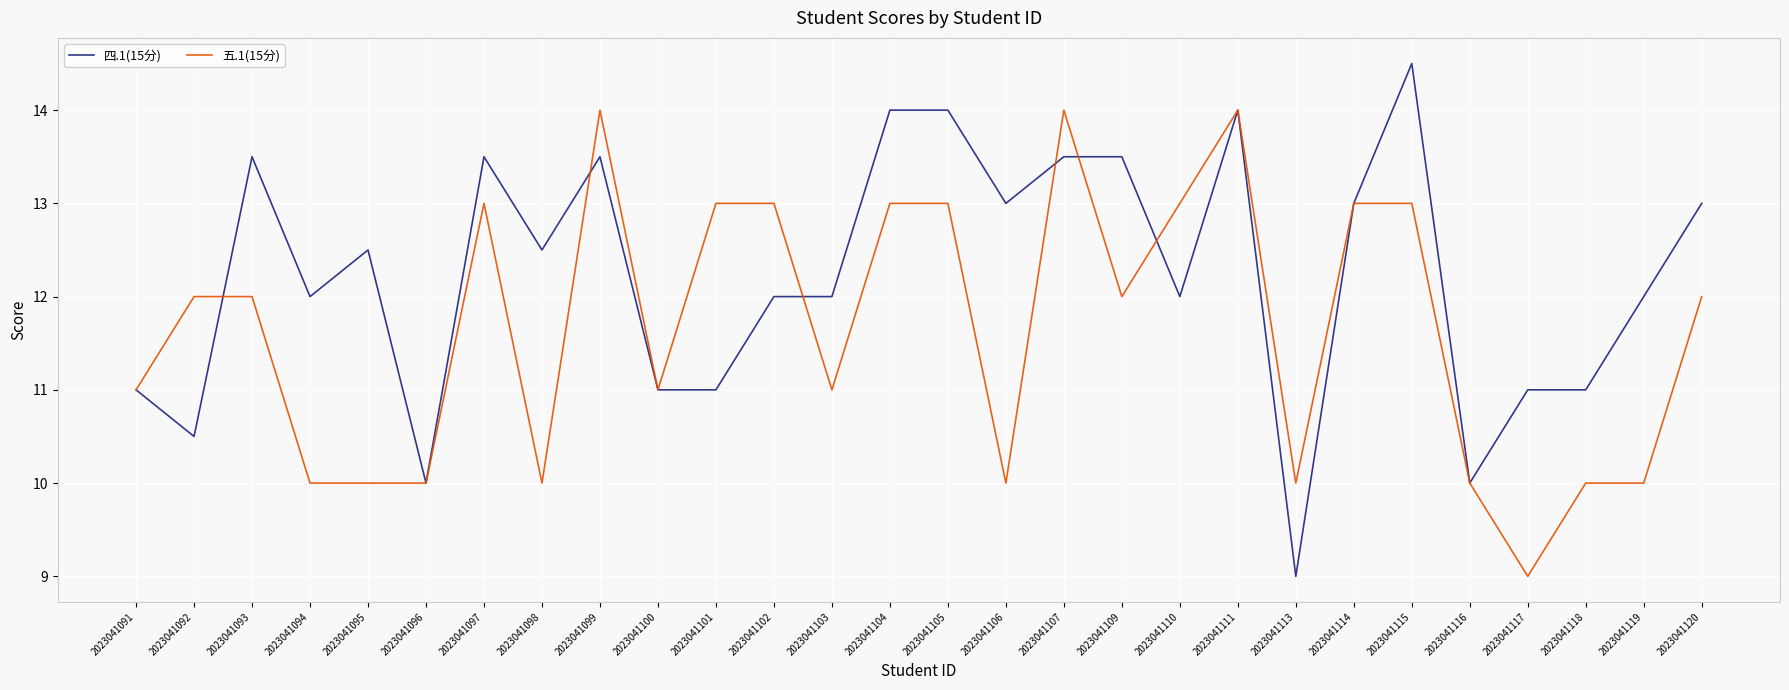

How many lines are shown in the chart?

2